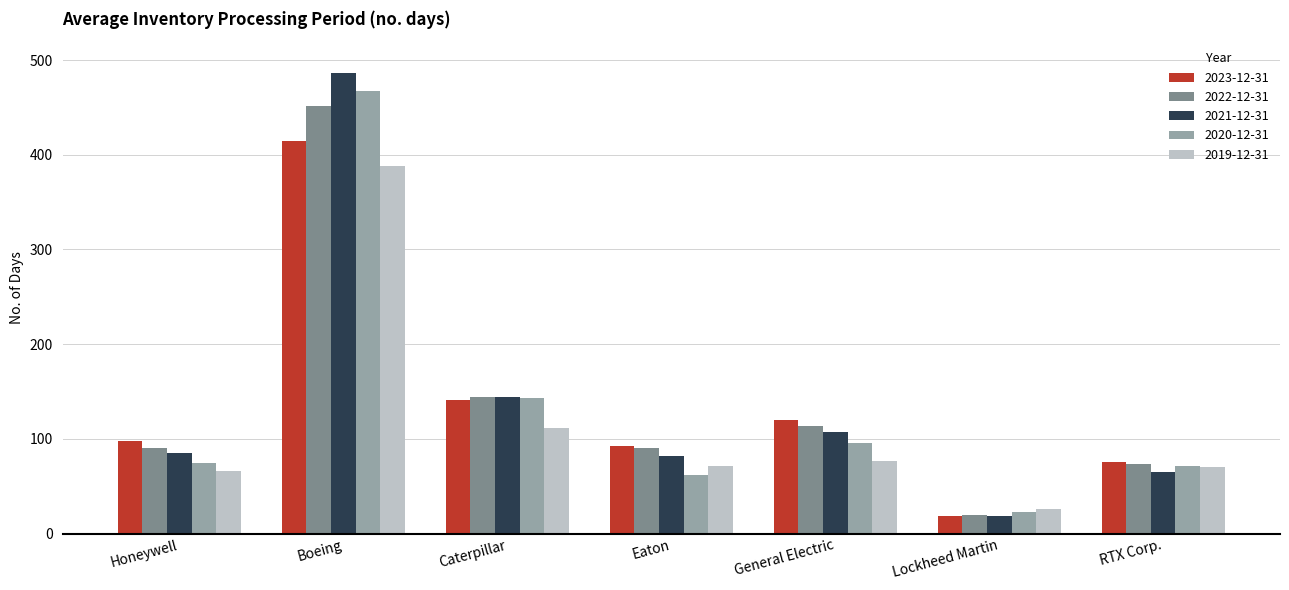

At which category is the sum across all series the highest?

Boeing